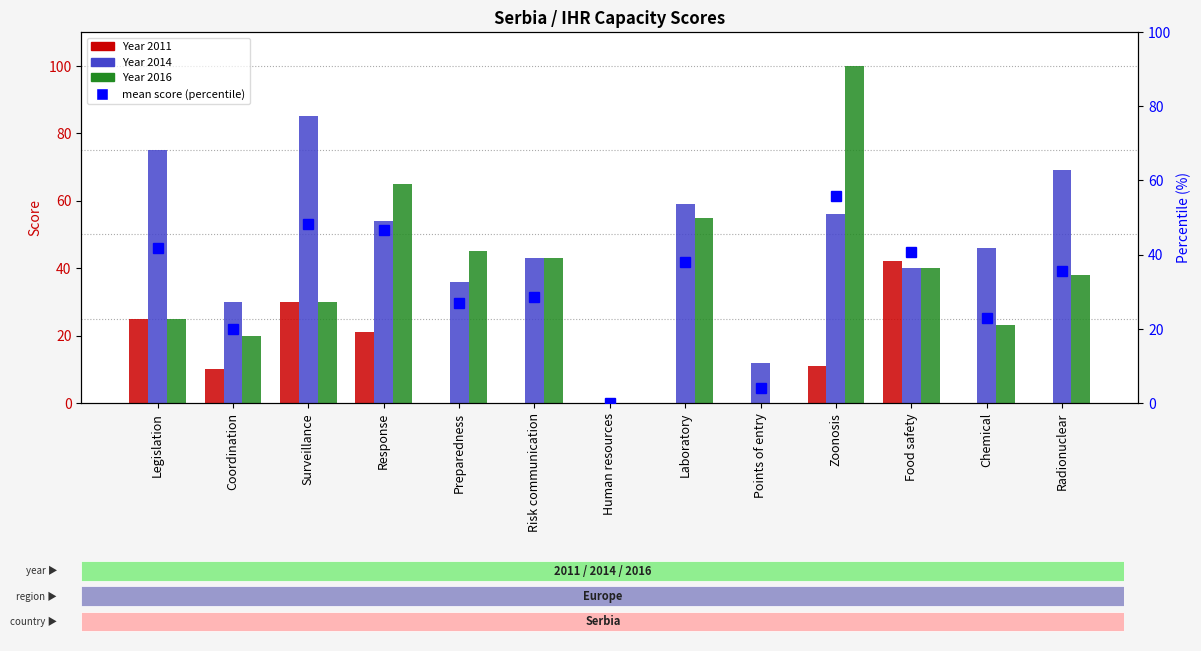

Rank the categories by value from lowest to highest.

Human resources, Points of entry, Coordination, Chemical, Preparedness, Risk communication, Radionuclear, Laboratory, Food safety, Legislation, Response, Surveillance, Zoonosis